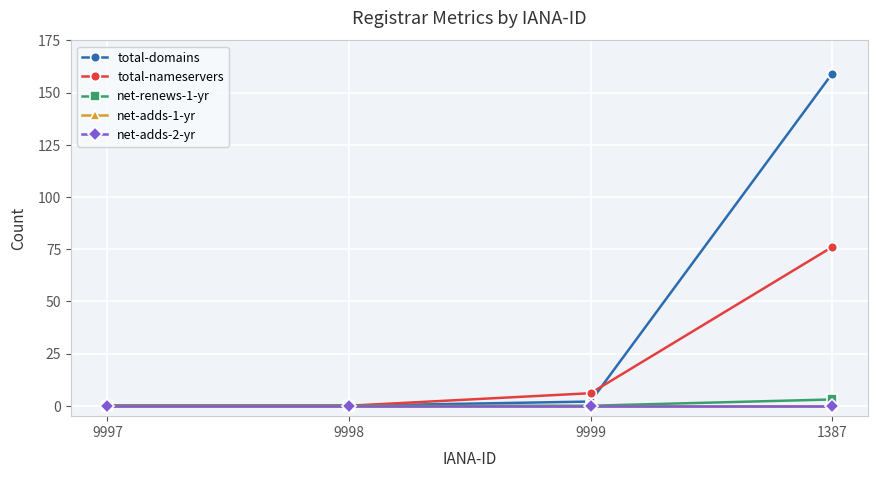

Reading right to left, what are all the values shown in this chart?

total-domains: 1387=159	9999=2	9998=0	9997=0
total-nameservers: 1387=76	9999=6	9998=0	9997=0
net-renews-1-yr: 1387=3	9999=0	9998=0	9997=0
net-adds-1-yr: 1387=0	9999=0	9998=0	9997=0
net-adds-2-yr: 1387=0	9999=0	9998=0	9997=0